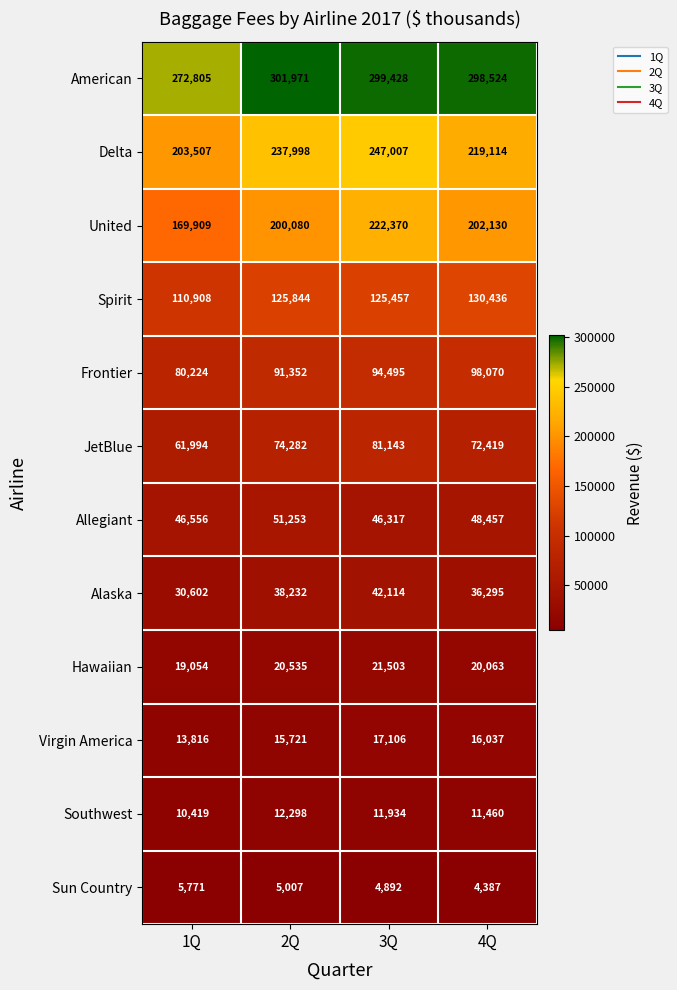

Which series changed the most between 2Q and 3Q?

United